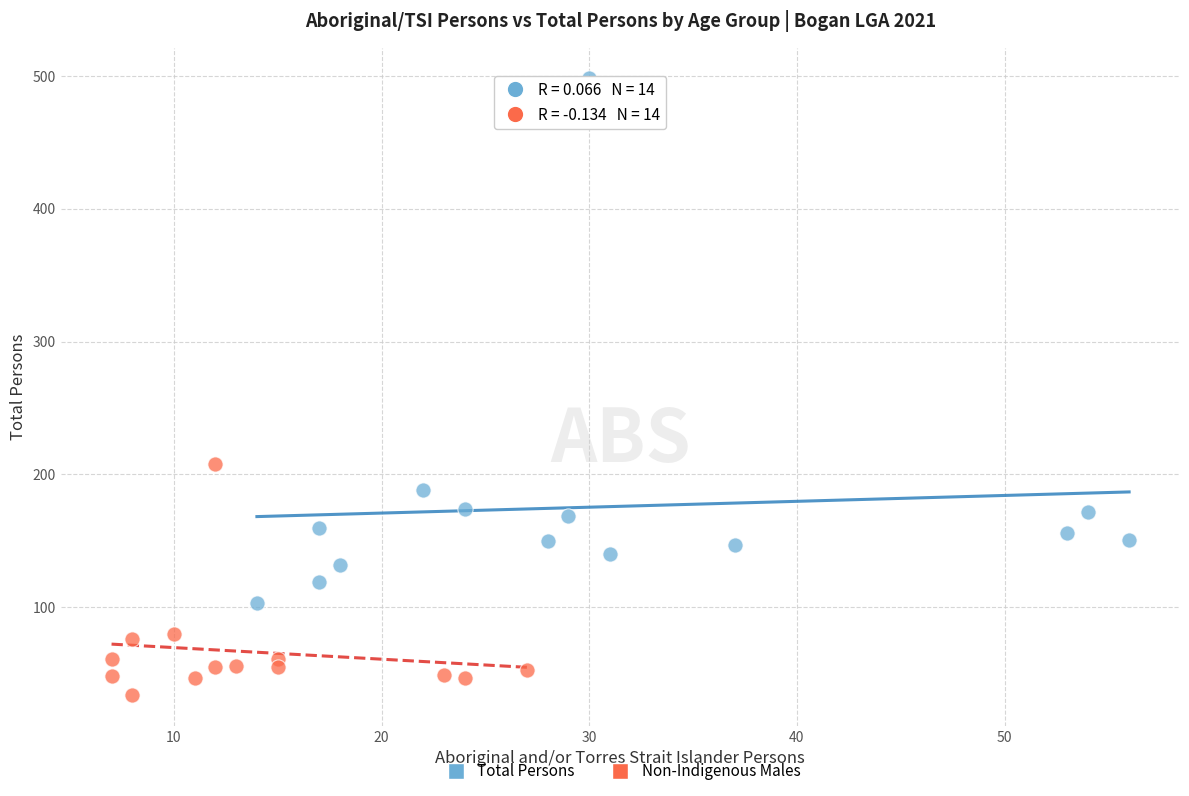

What are all the series names shown in the legend?

Total Persons, Non-Indigenous Males